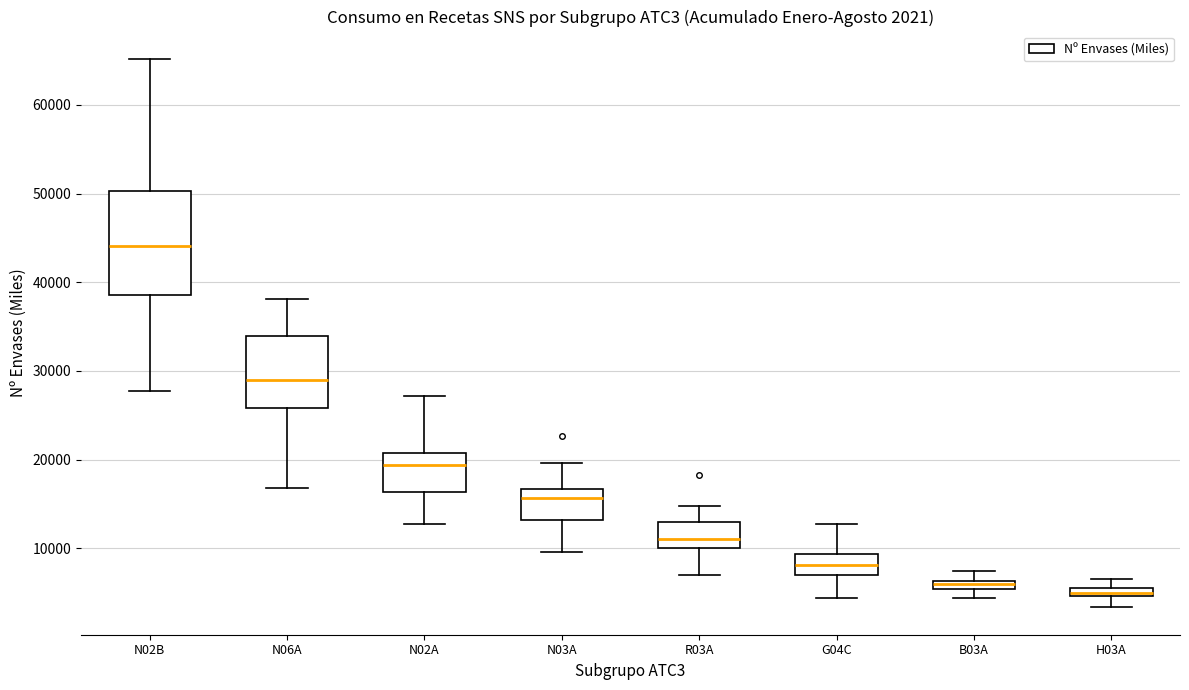

Which box has the highest median line?

N02B